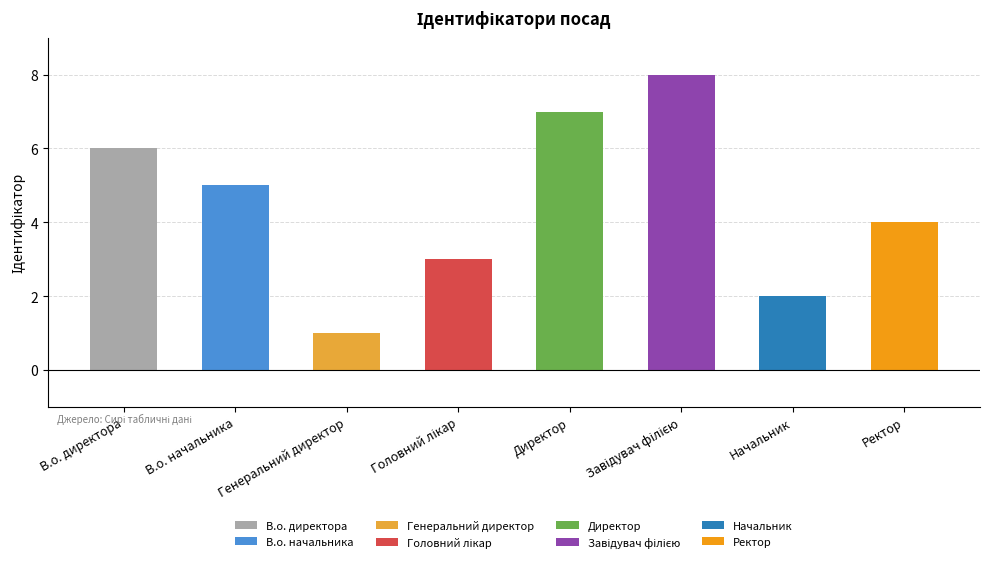

What is the average value?

4